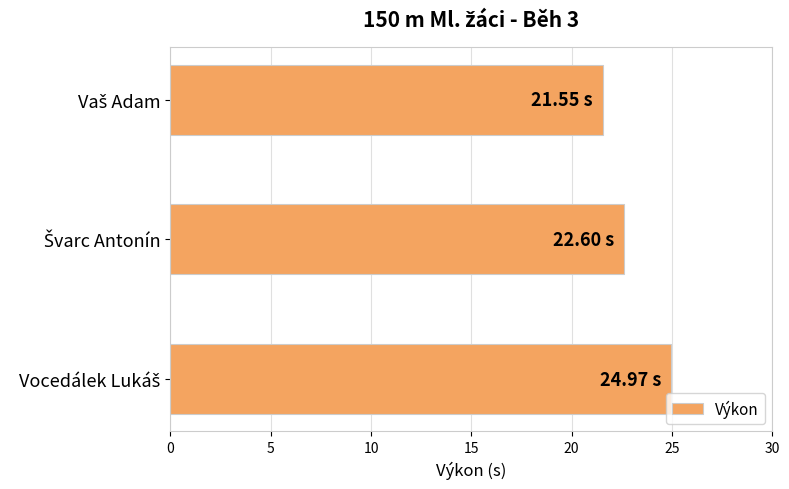

What is the average value?

23.0